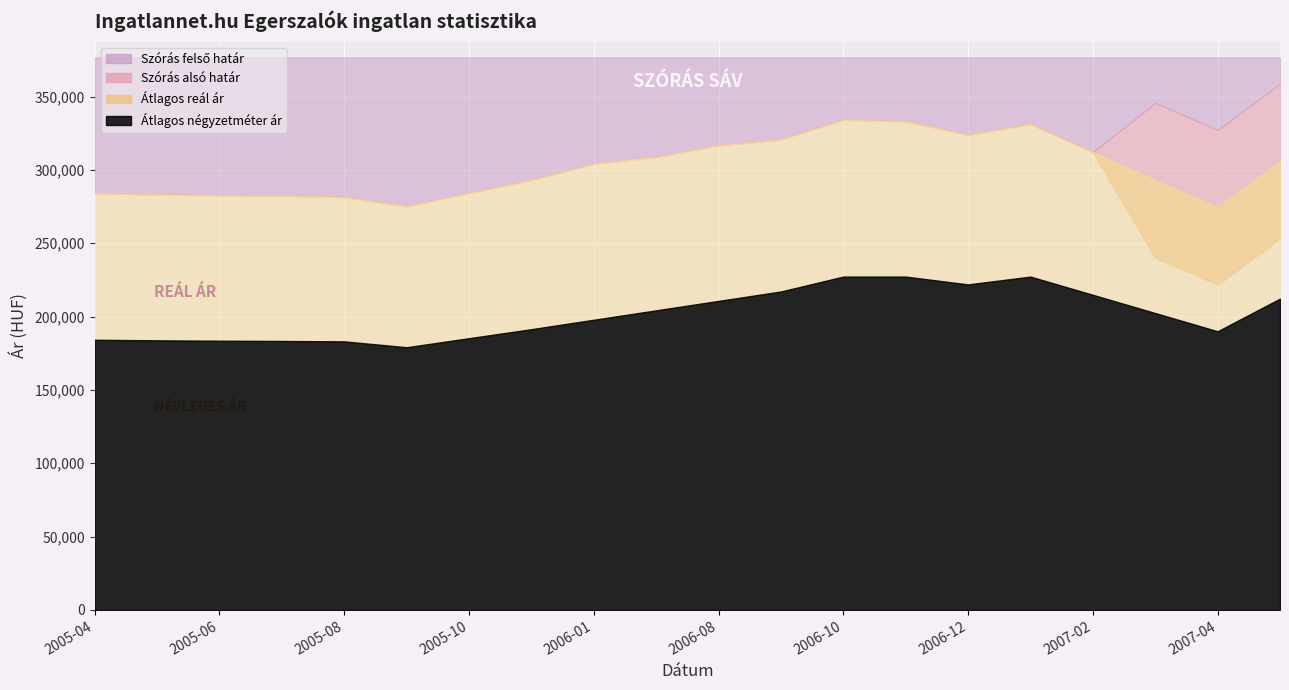

At which category does Szórás felső határ reach its first local peak?

2006-10